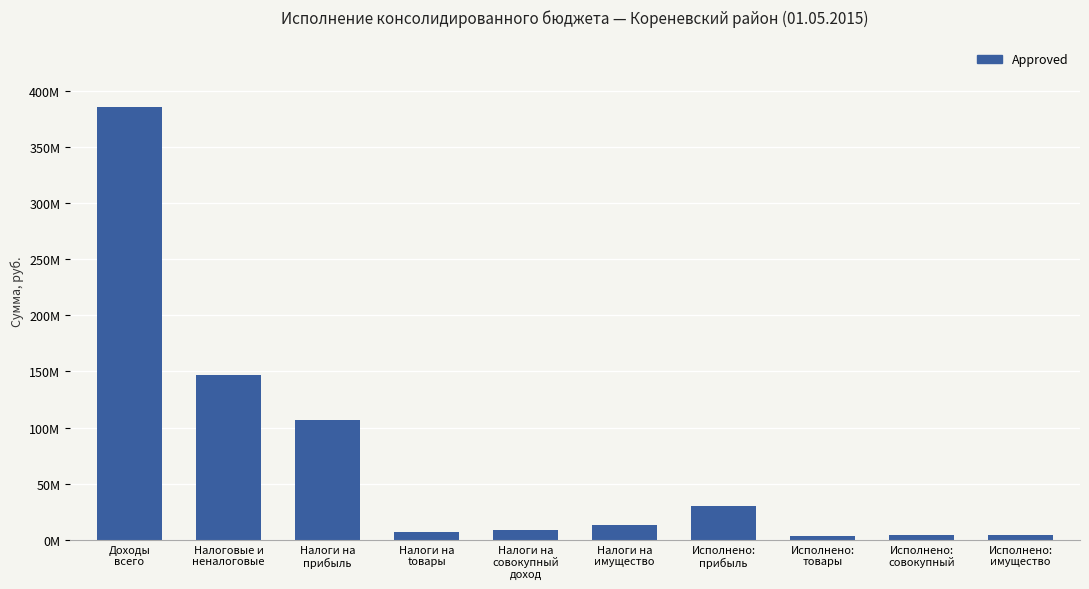

At which label does the data first exceed 13111637?

Доходы
всего